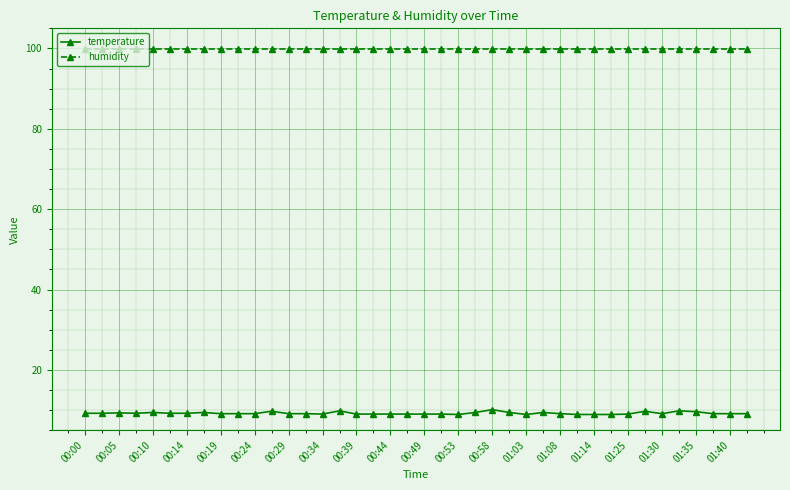

What is the value of the temperature point at the 33rd from the left?

9.0